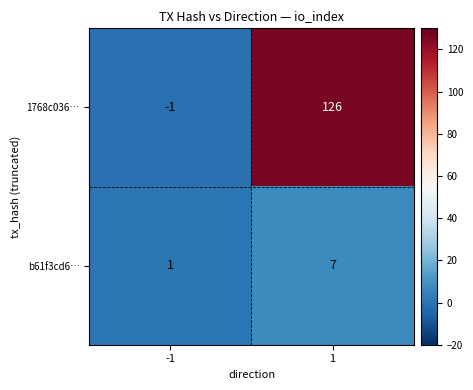

Reading right to left, extract all data points from this chart.

1768c036…: 126	-1
b61f3cd6…: 7	1